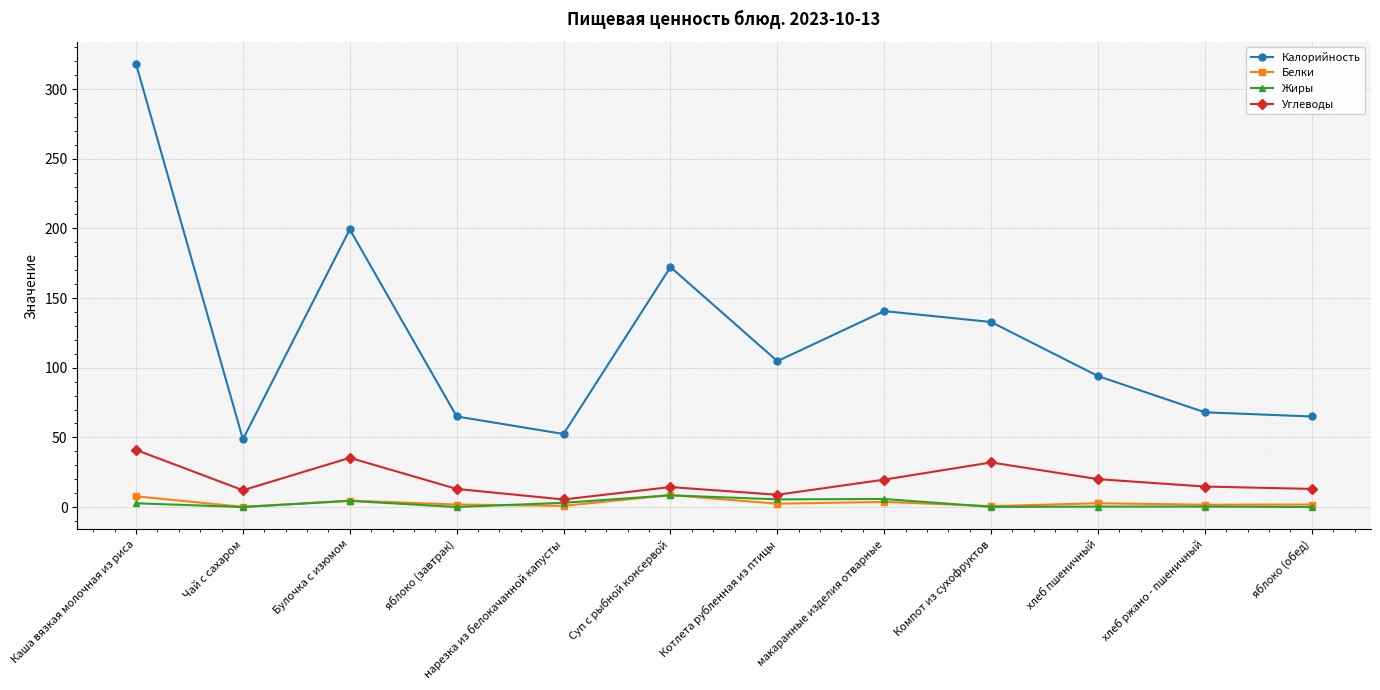

How many values in the Углеводы series are below 14?

5